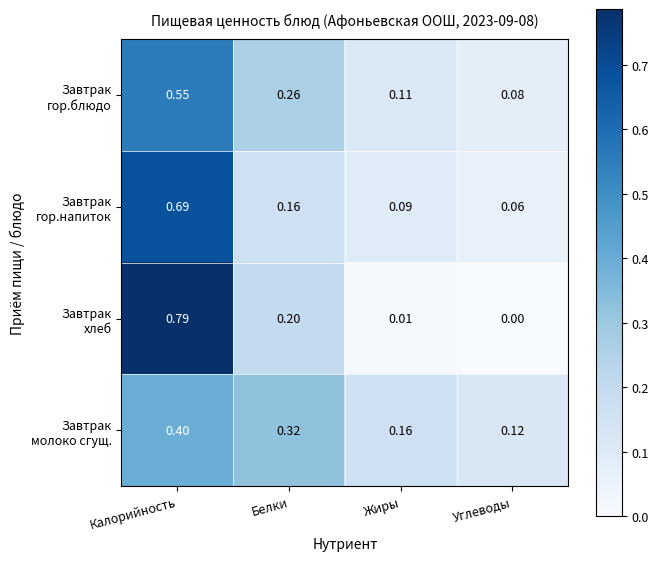

At which category is the sum across all series the highest?

Калорийность